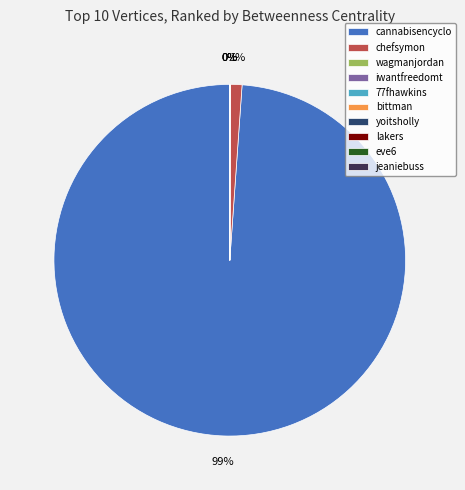

What percentage is the cannabisencyclo slice, to the nearest percent?

99%